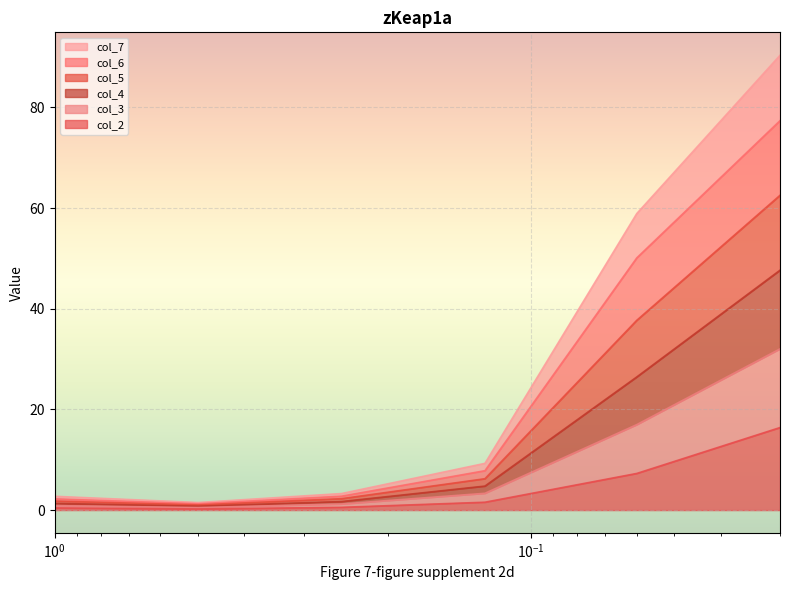

True or false: col_5 and col_3 intersect in this chart.

False